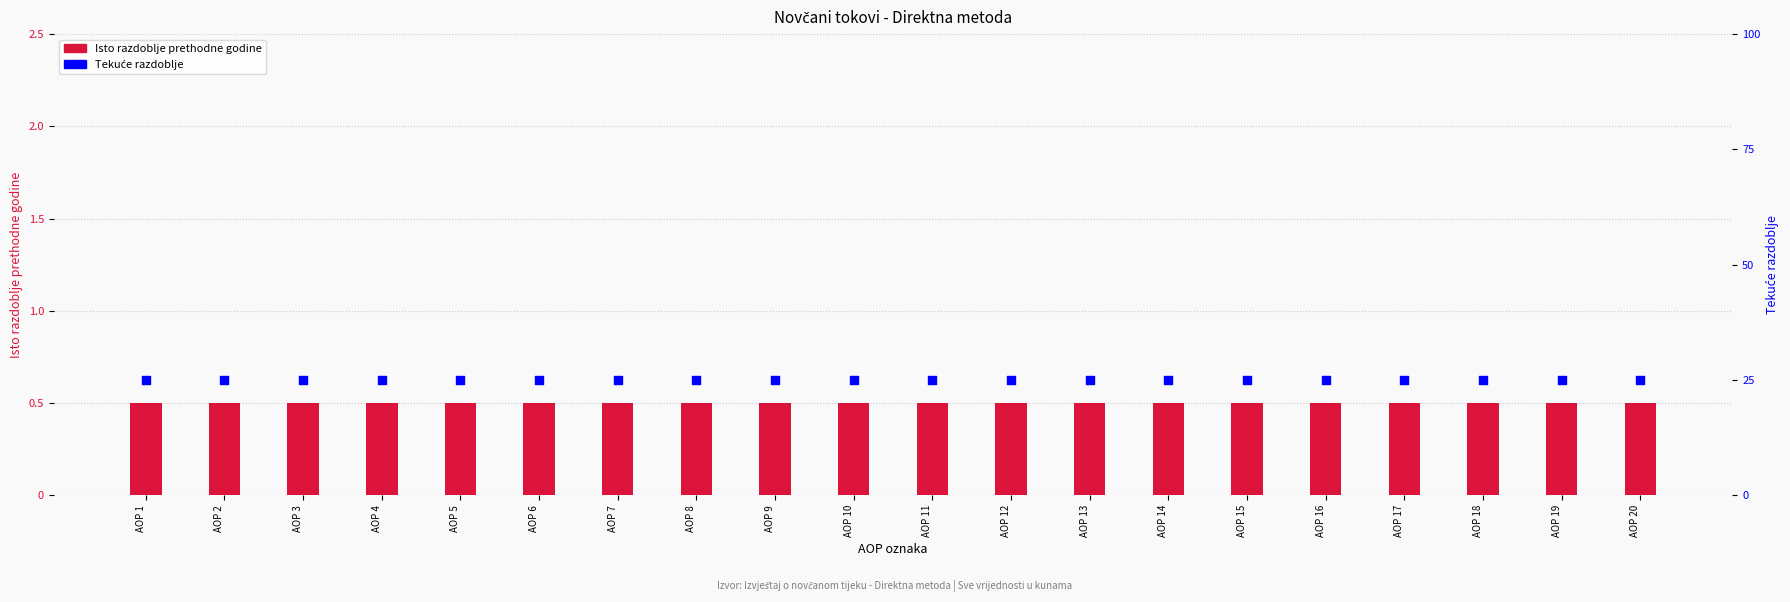

Is the value of Isto razdoblje prethodne godine at AOP 20 greater than the value of Tekuće razdoblje at AOP 4?

No